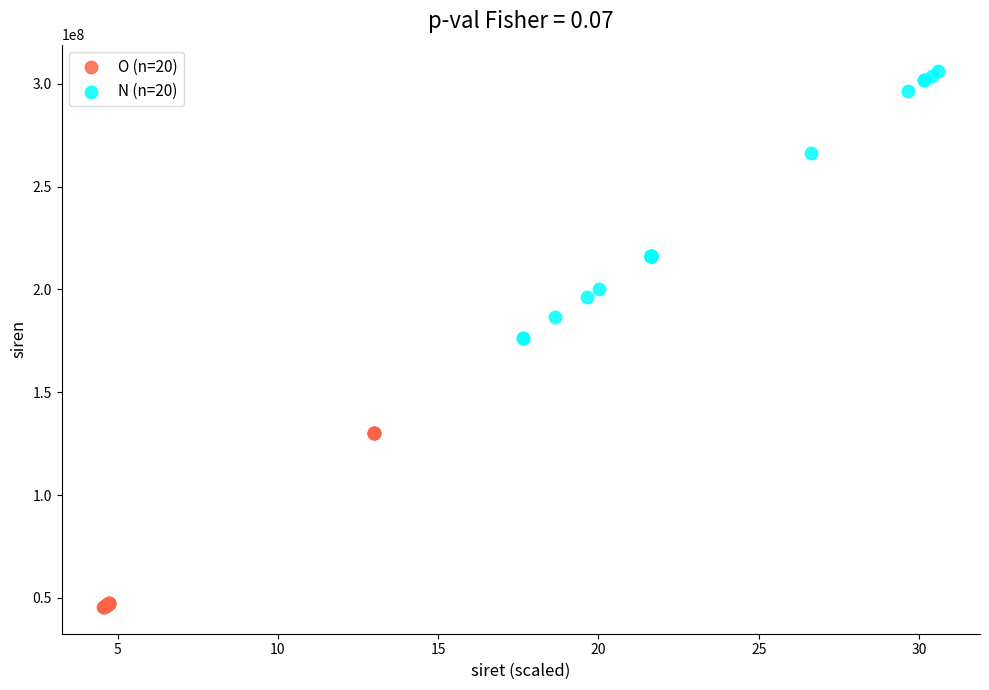

Which series has the widest spread of Y values?

N (n=20)